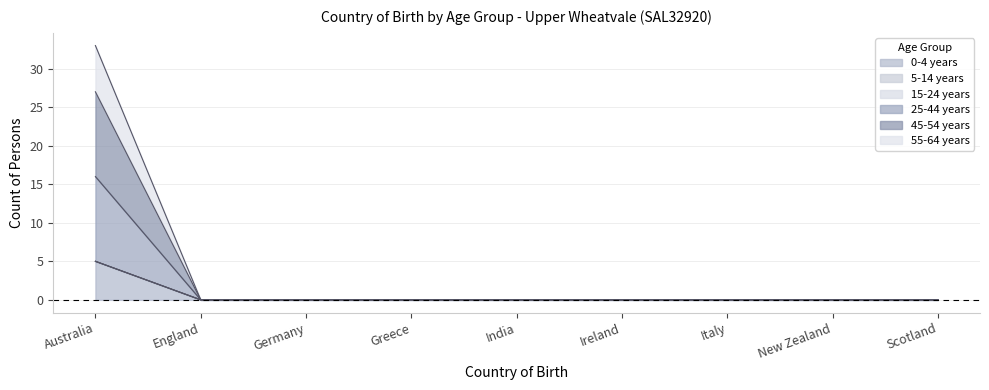

Does the chart display data point markers on the line(s)?

No